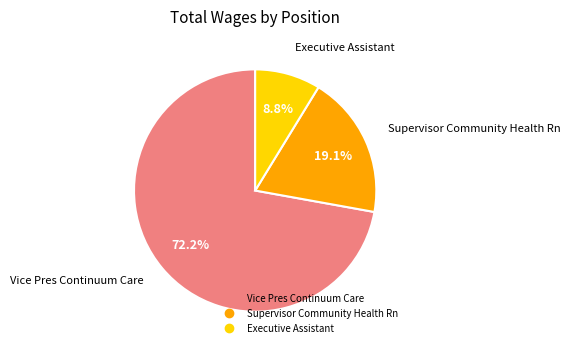

How many segments does this pie chart have?

3